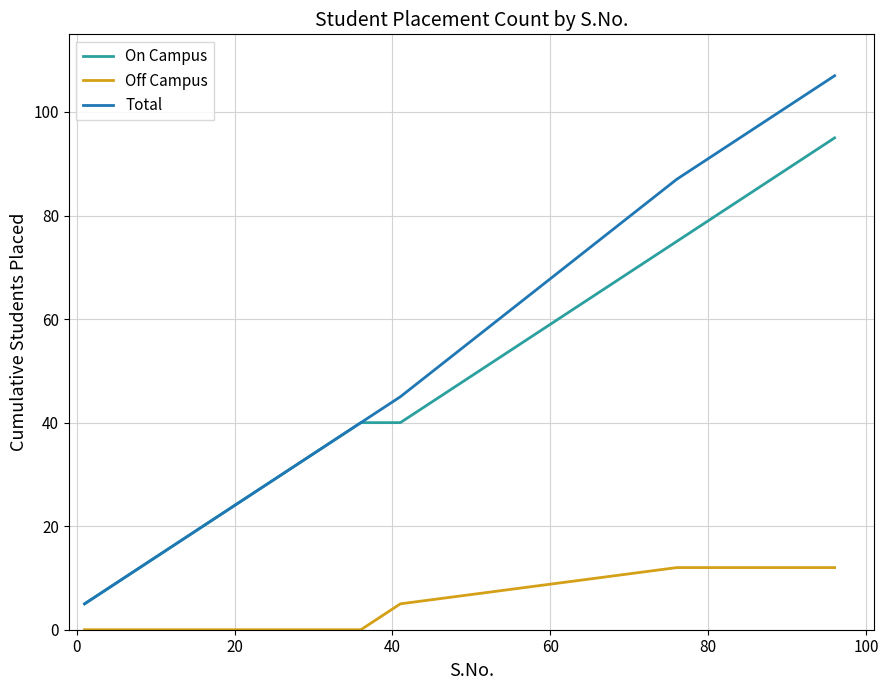

Which series has the largest total across all categories?

Total